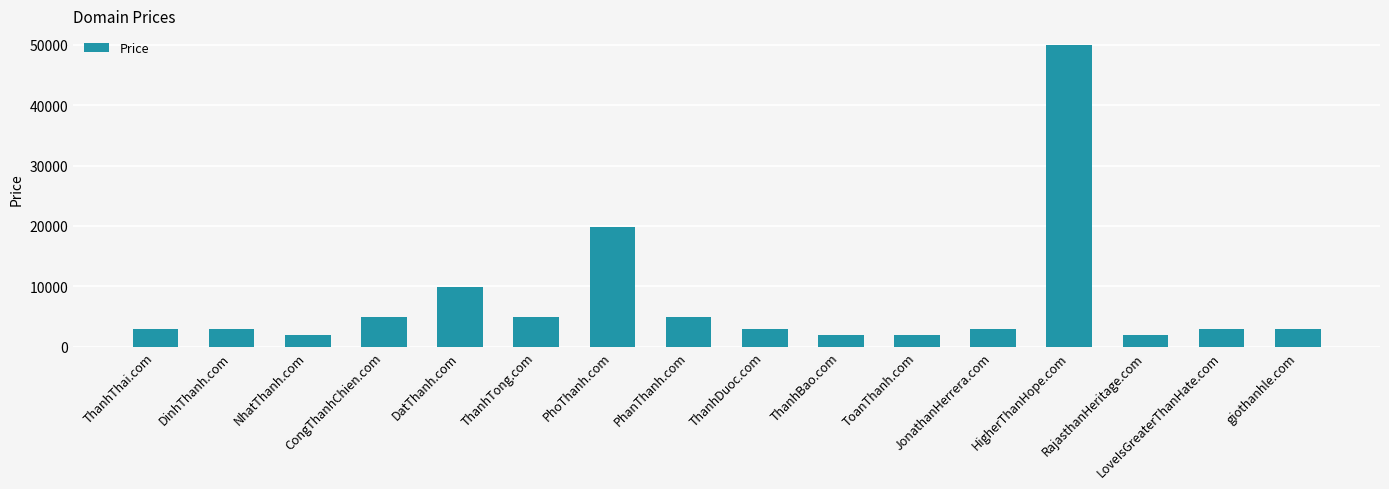

True or false: the data shows 2888 at LoveIsGreaterThanHate.com.

True